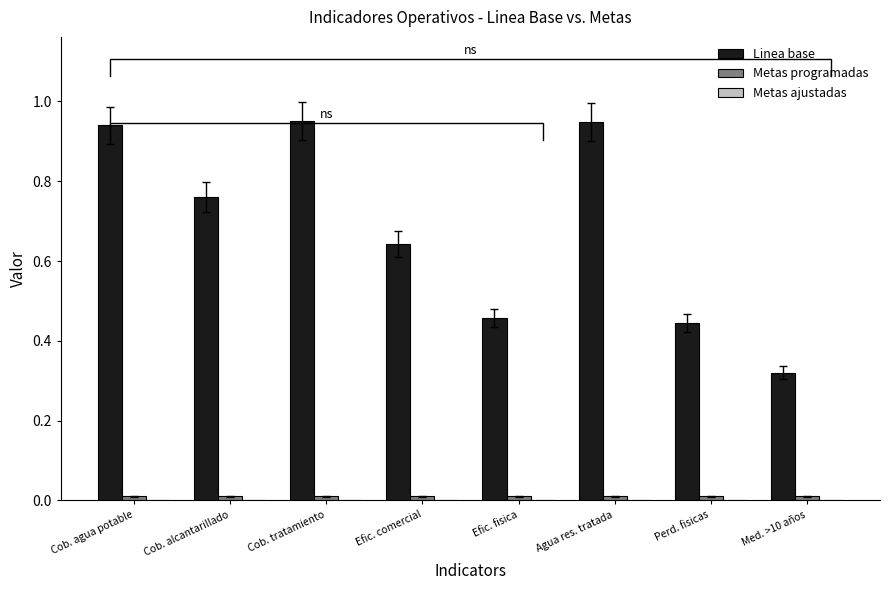

Which series has the largest total across all categories?

Linea base